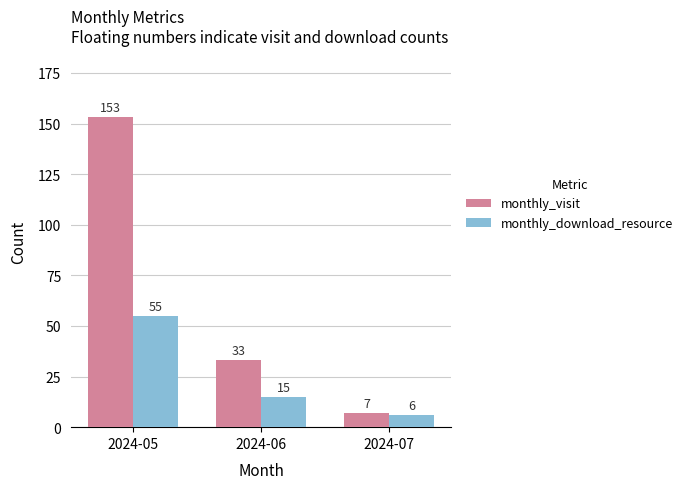

Read the monthly_visit value at 2024-06.

33